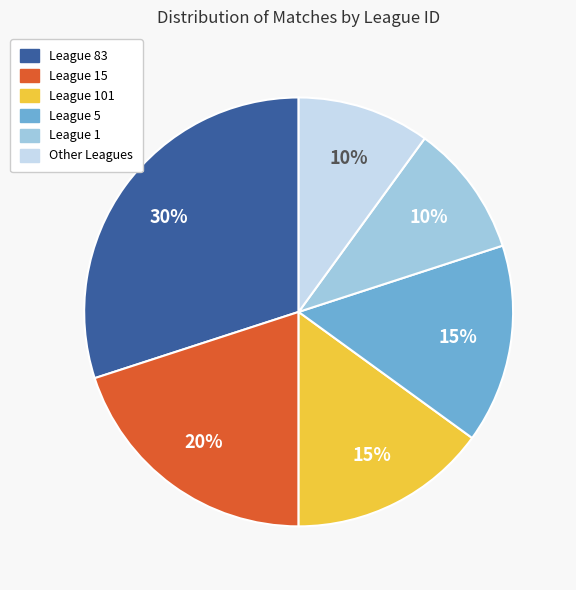

To the nearest percent, what is the difference between the largest and smallest slice percentages?

20%